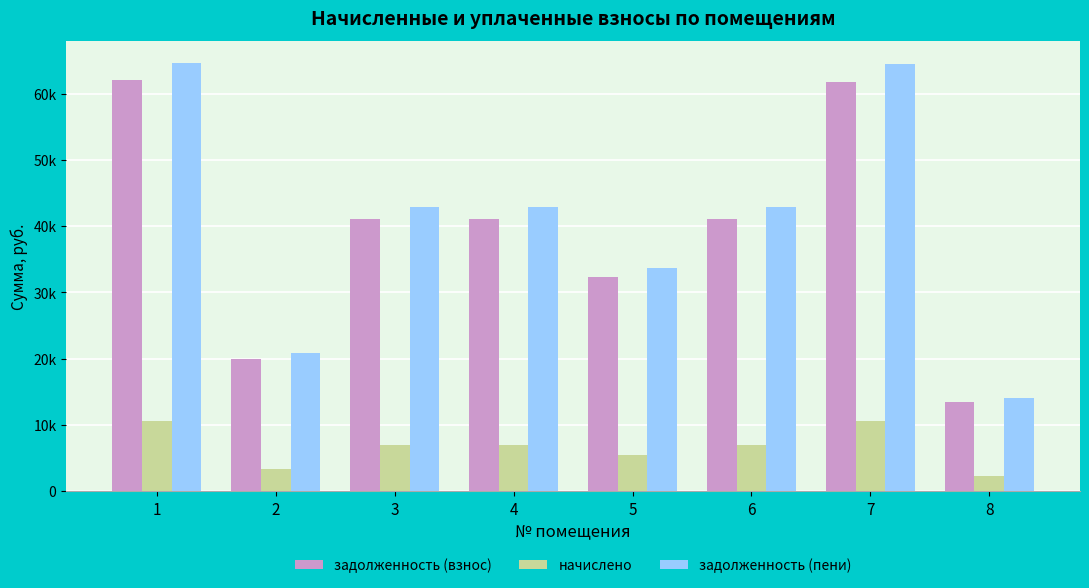

What are all the series names shown in the legend?

задолженность (взнос), начислено, задолженность (пени)